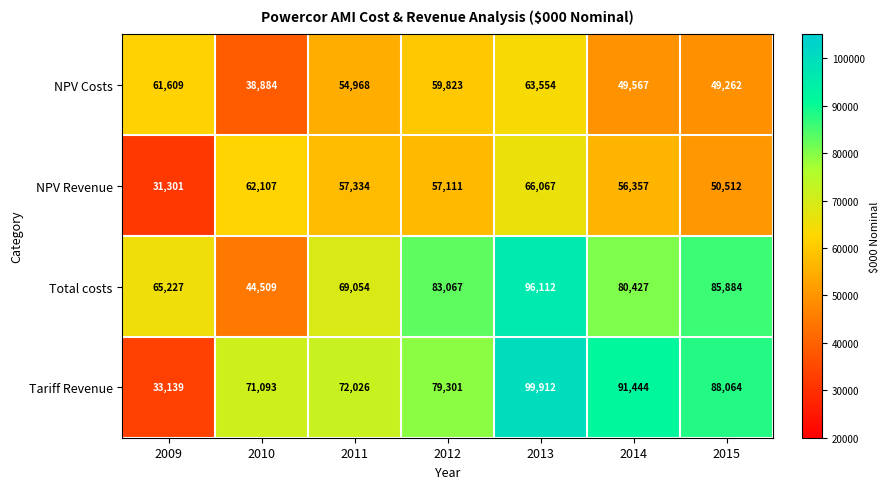

Which series has the largest range (max minus min)?

Tariff Revenue